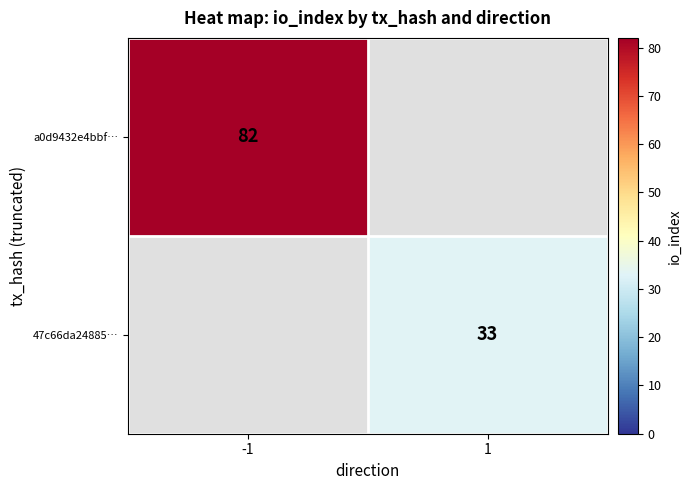

The value of 47c66da24885… at 1 is 33. True or false?

True